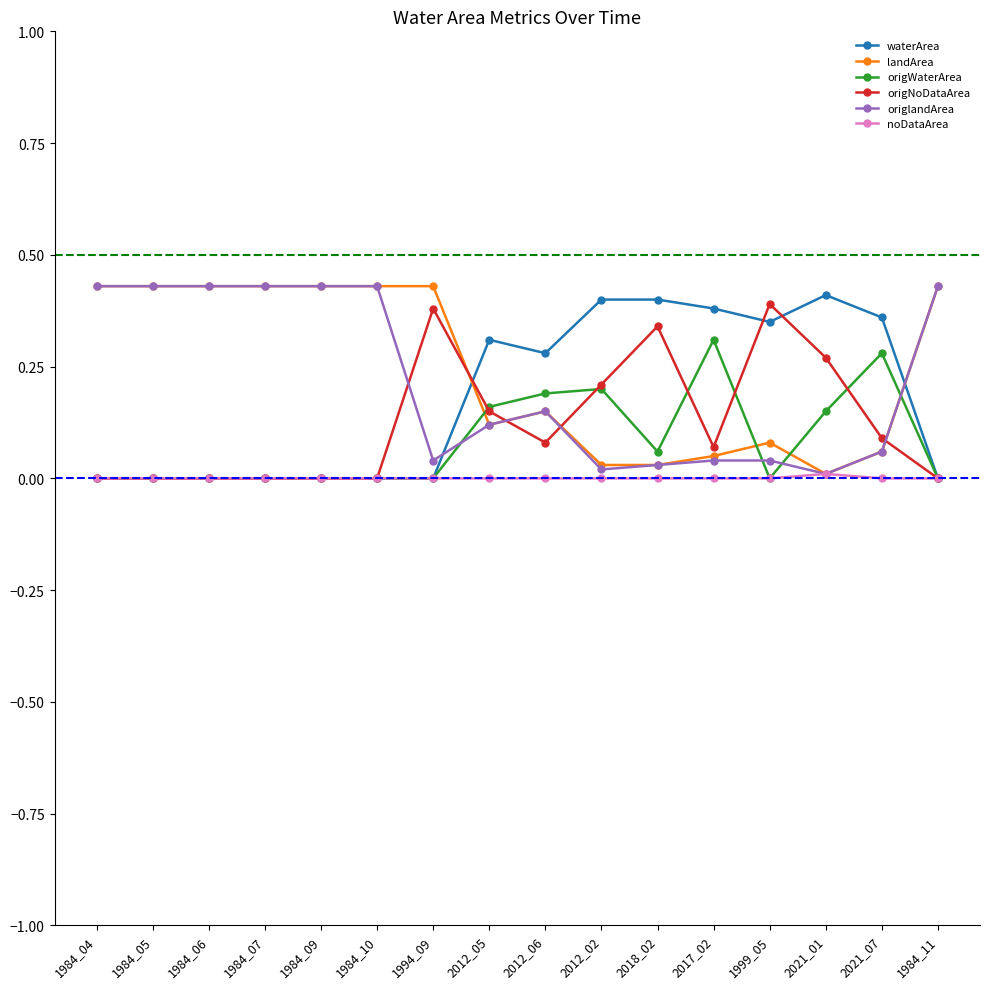

What is the total value across all series at 1984_09?

0.9